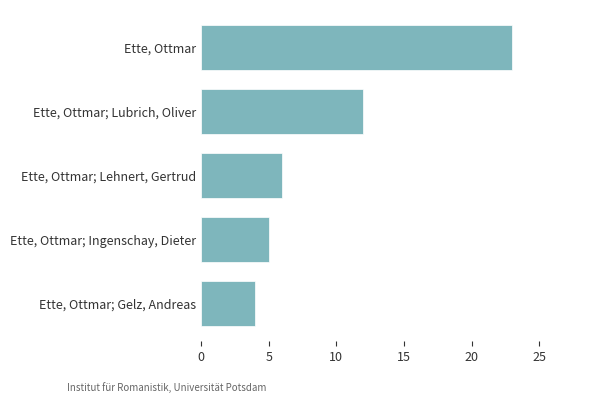

How many data points does each series have?

5